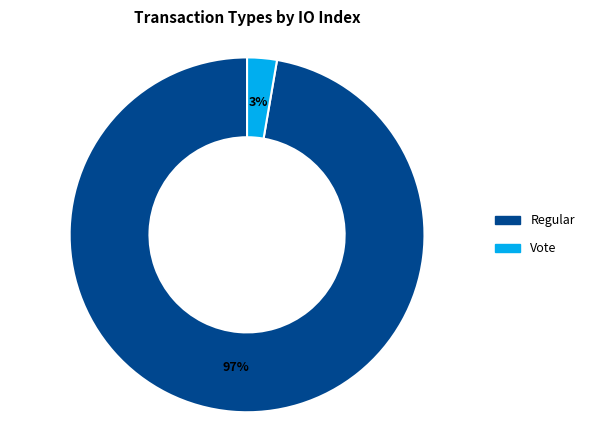

To the nearest percent, what is the average slice percentage?

50%